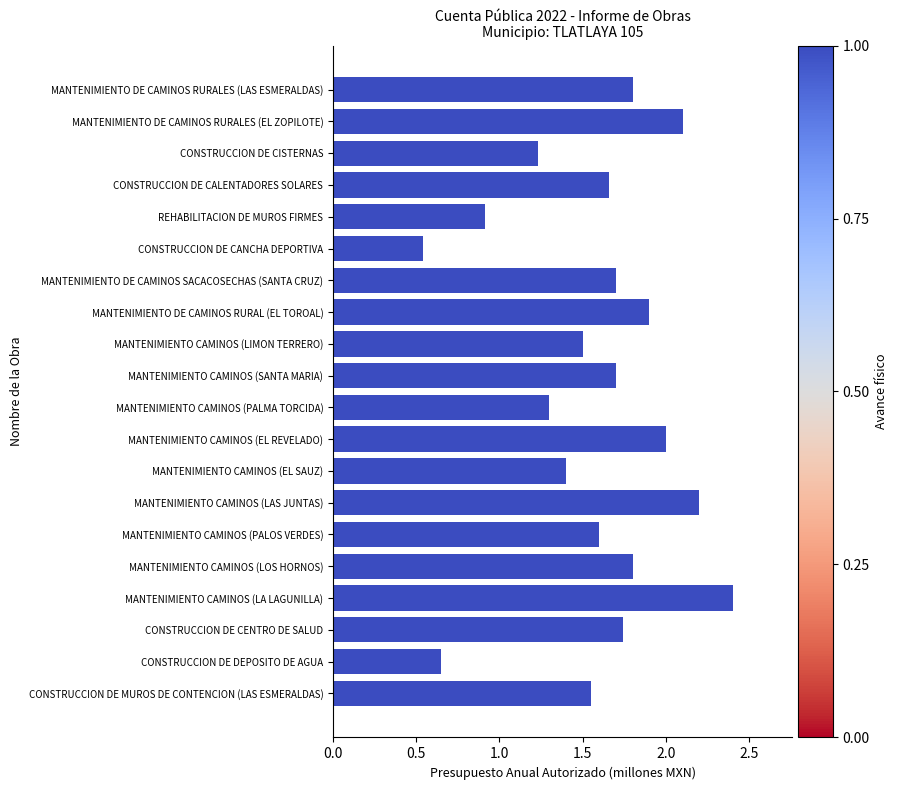

What is the difference between the values at MANTENIMIENTO CAMINOS (PALMA TORCIDA) and MANTENIMIENTO DE CAMINOS RURALES (EL ZOPILOTE)?

0.8